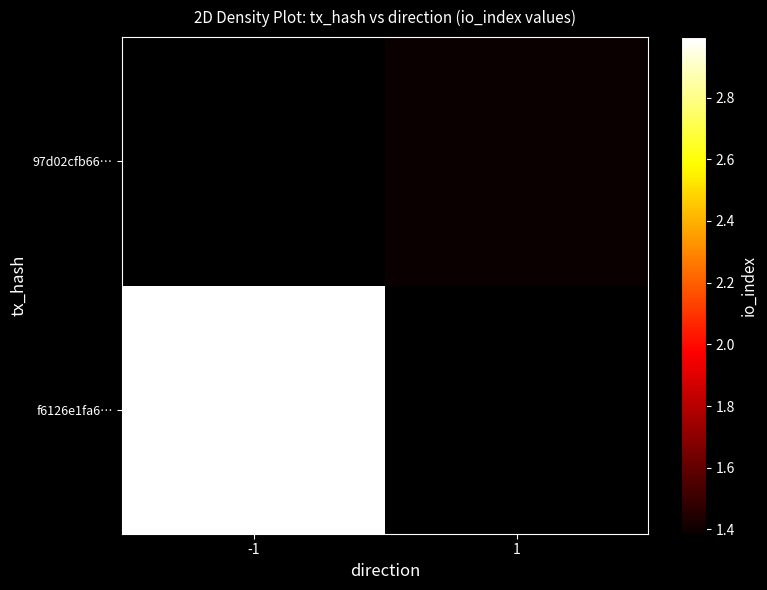

Is the value of f6126e1fa6… at 1 greater than the value of 97d02cfb66… at -1?

No